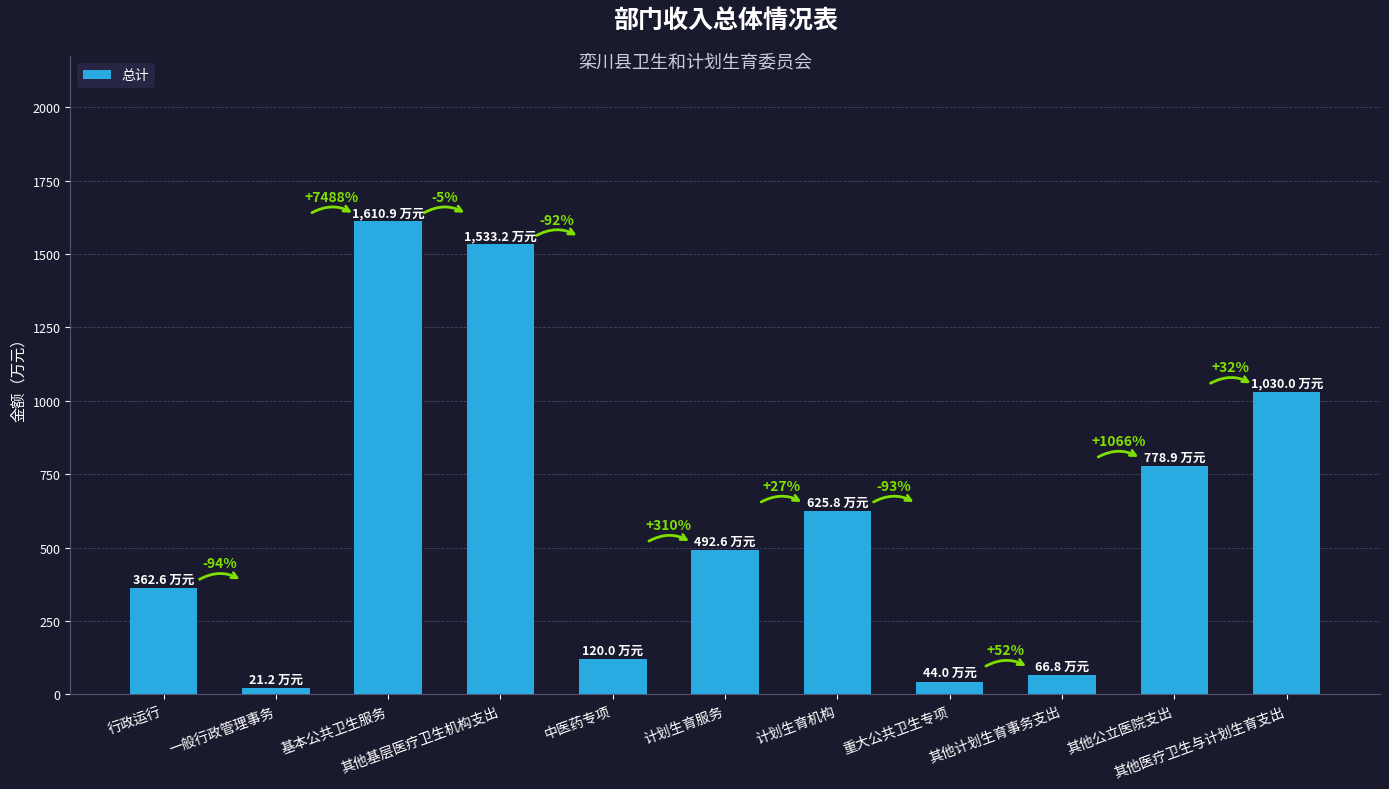

Does the chart contain any negative values?

No